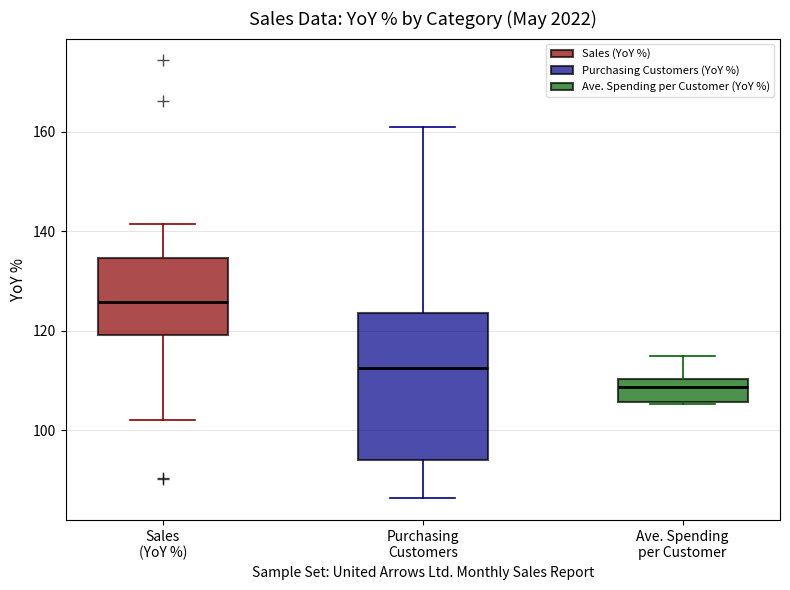

Reading left to right, transcribe this box plot: for each box, give where its median line is, the range the box spans, and where its two whiskers end, as read against the y-axis. The values are not printed on the chart, so give them approximately, as read against the axis.

Sales (YoY %): median 126, box 120 to 134, whiskers 102 to 142
Purchasing Customers: median 112, box 94 to 124, whiskers 86 to 160
Ave. Spending per Customer: median 108, box 106 to 110, whiskers 106 to 116